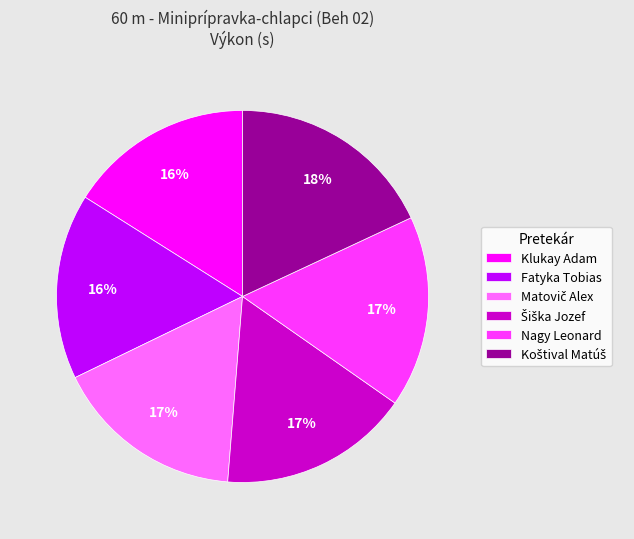

To the nearest percent, what percentage of the pie is Fatyka Tobias?

16%